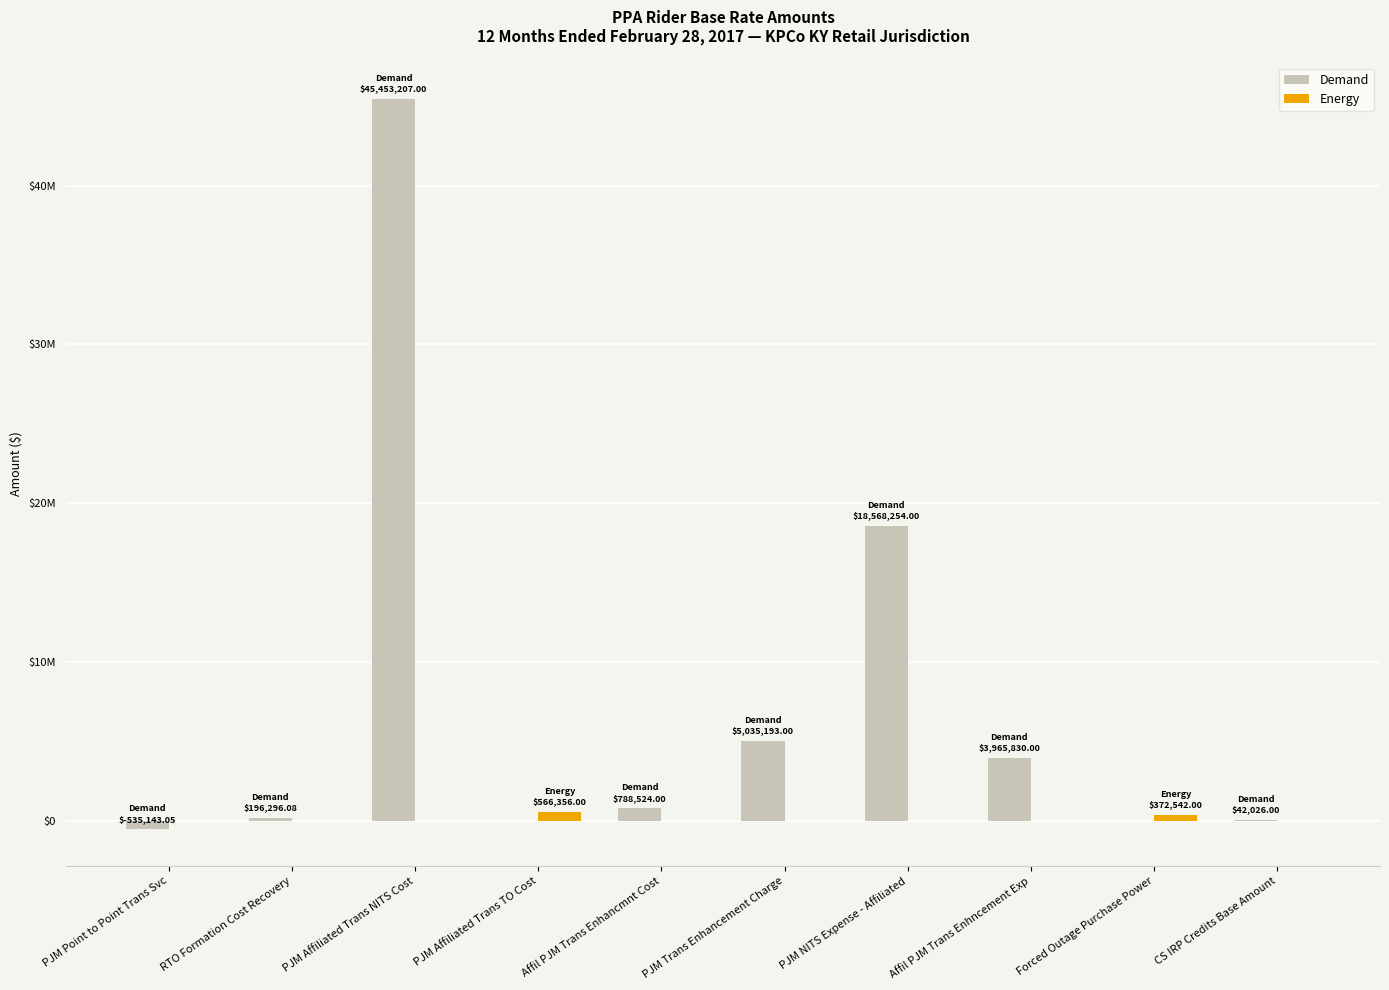

Does the chart contain stacked bars?

No